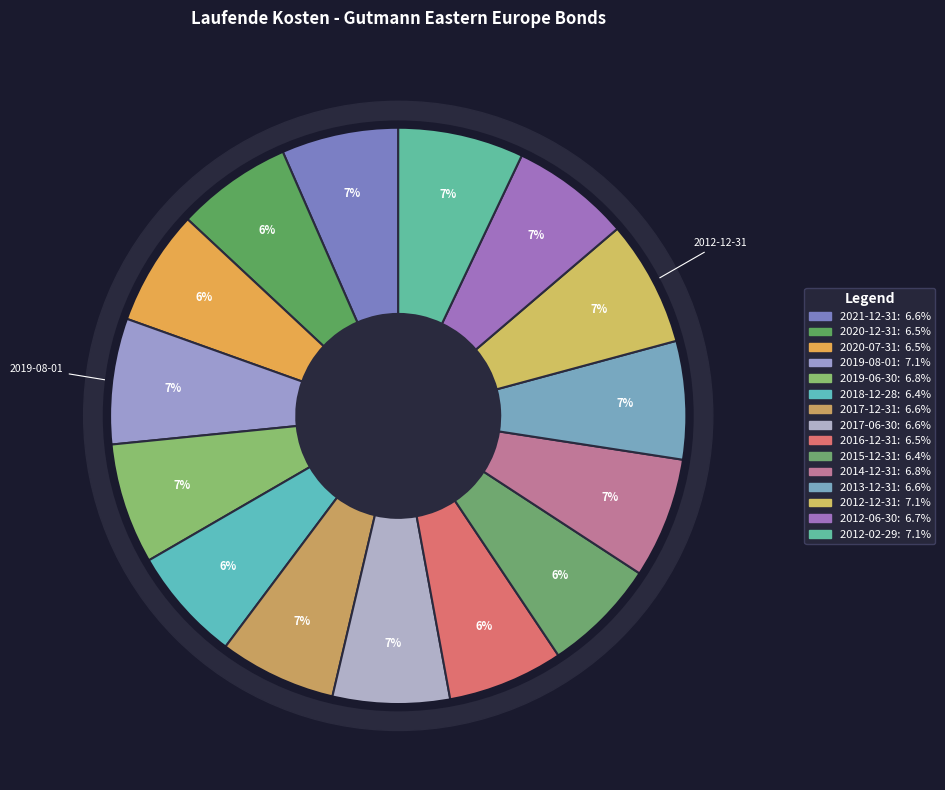

What percentage is the 2016-12-31 slice, to the nearest percent?

6%